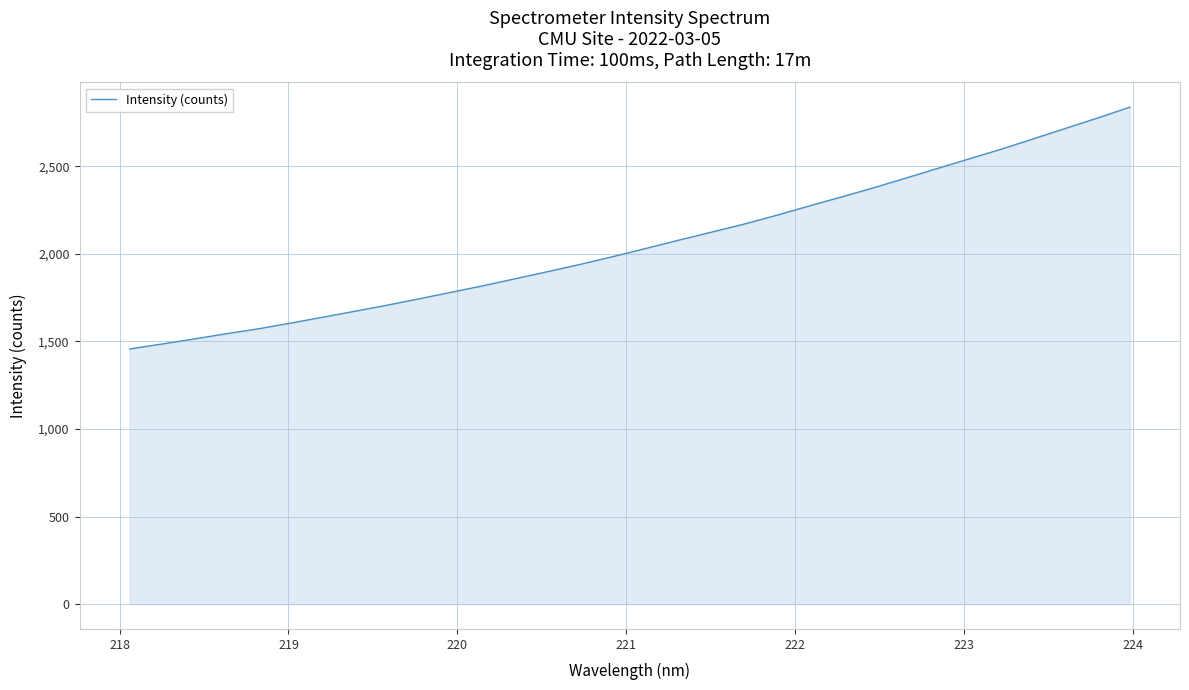

What is the smallest value displayed?

1456.7